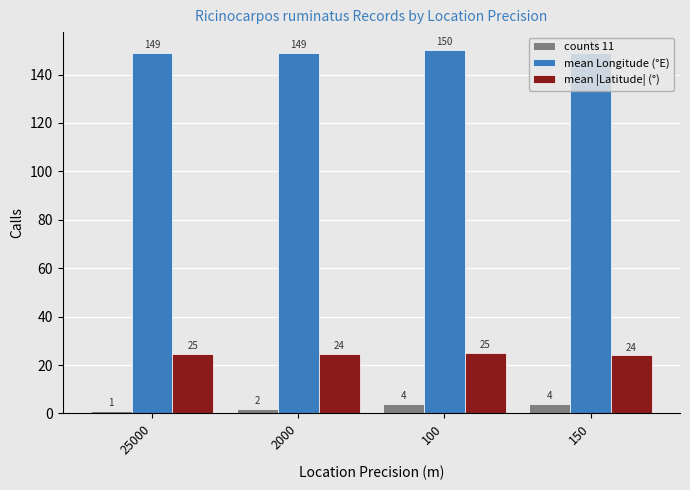

What is the spread (max minus min) of values at 2000?

147.0